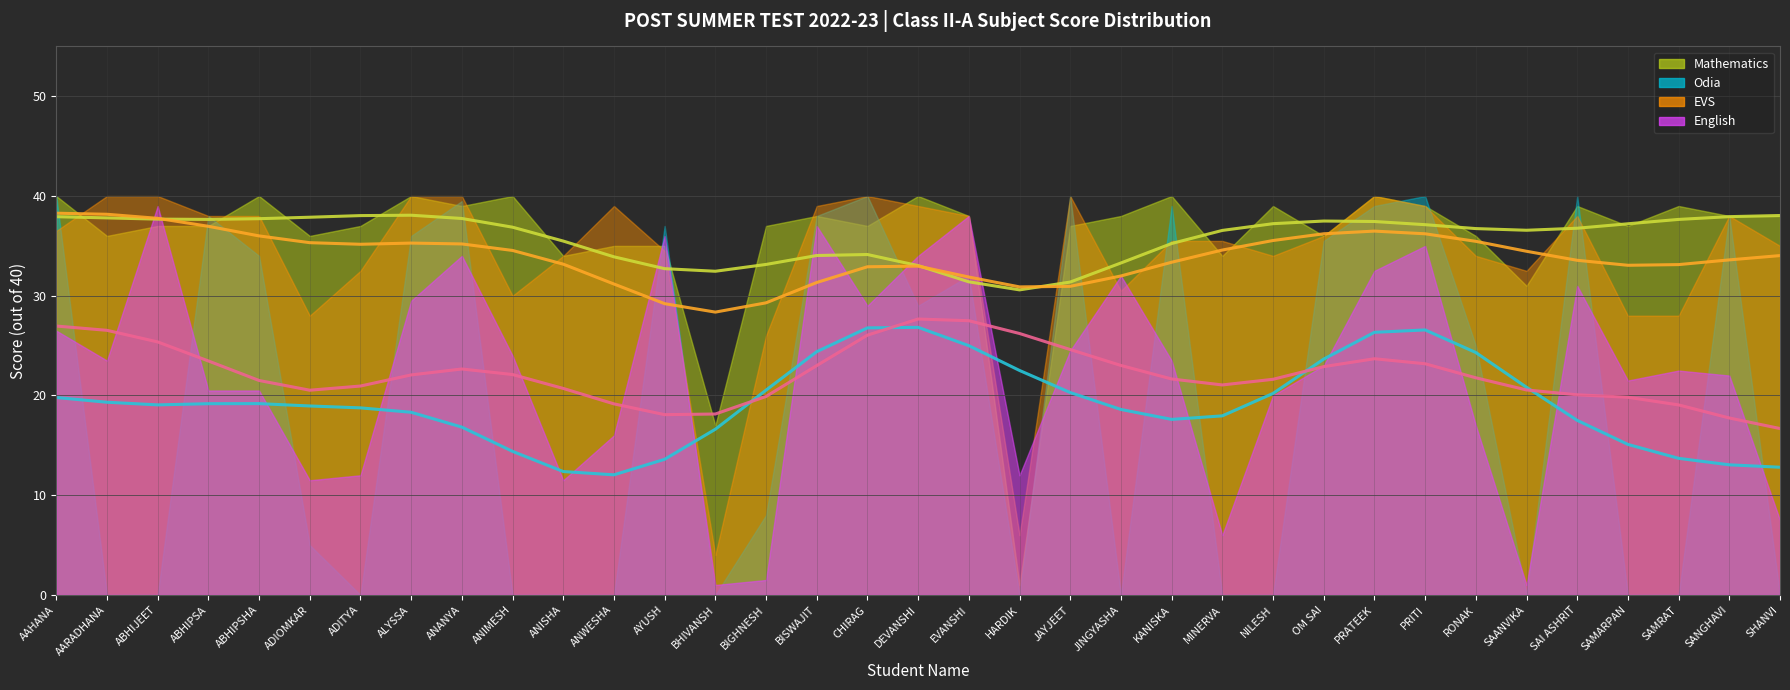

True or false: Odia avg has a value of 3.7 at AYUSH.

False